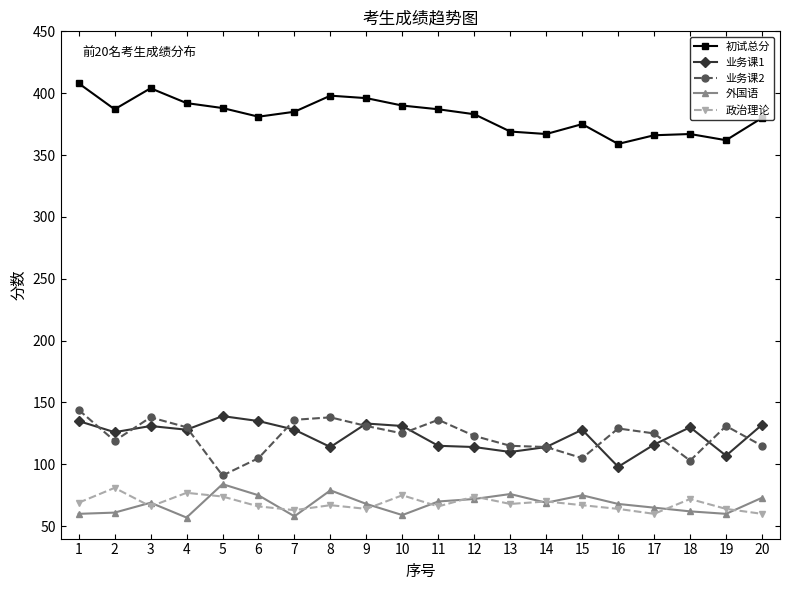

What is the difference between the highest and lowest values at 8?

331